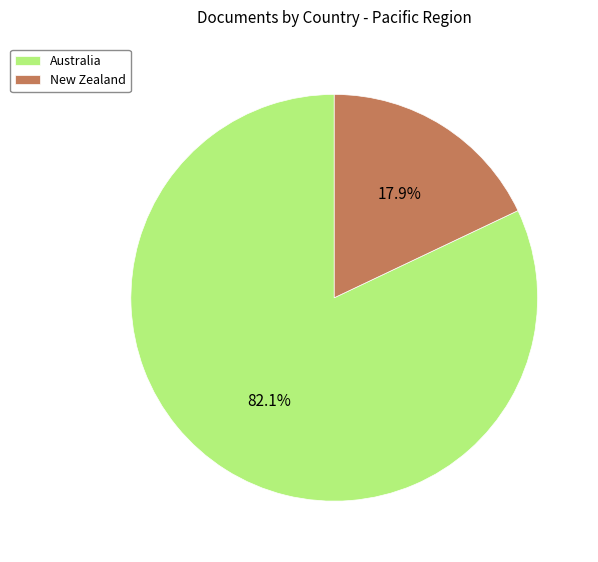

Is the sum of Australia and New Zealand greater than half?

Yes